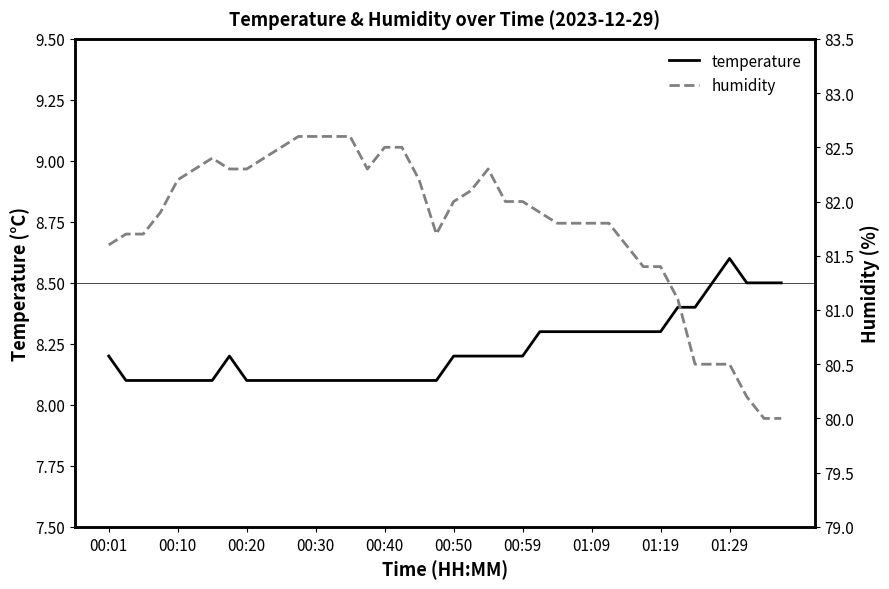

True or false: humidity and temperature cross at least once.

False